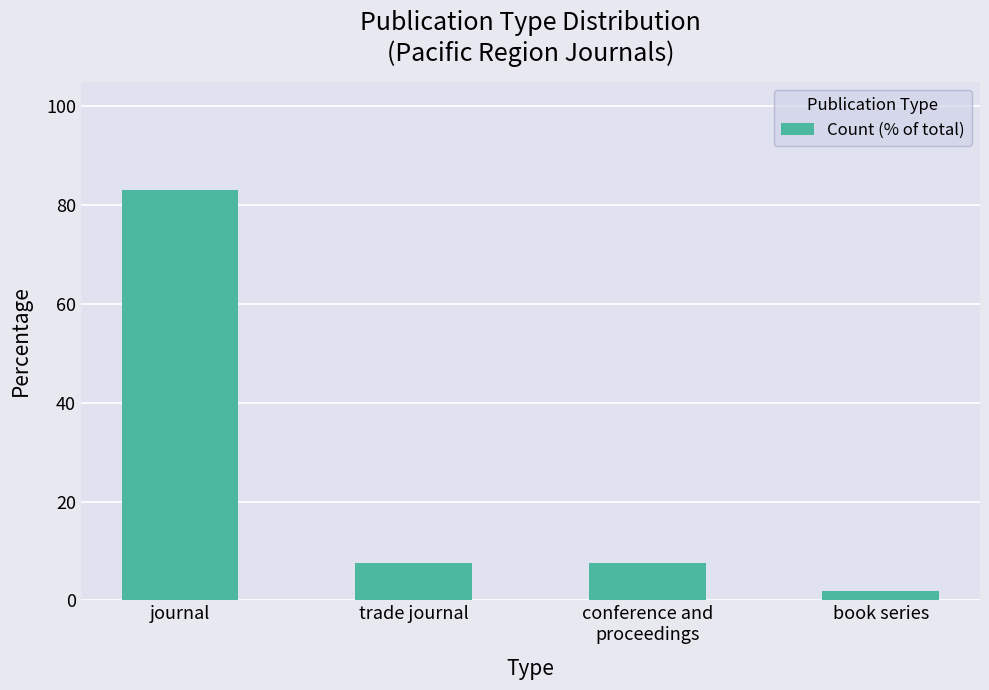

Is it true that the value at book series is 1.9?

True